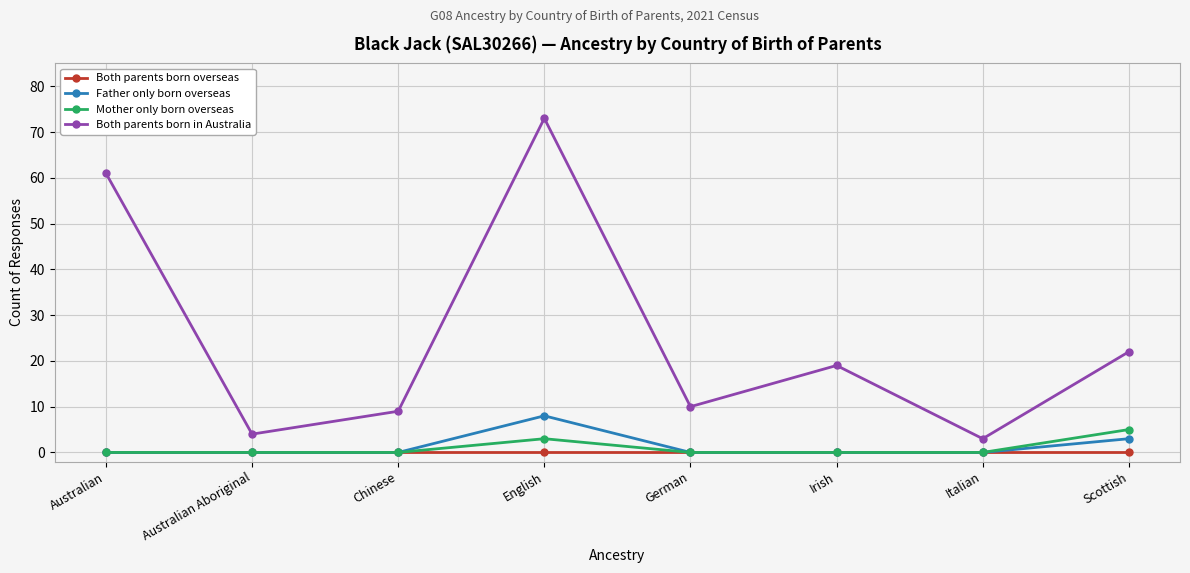

Reading left to right, list all the values displayed in this chart.

Both parents born overseas: Australian=0	Australian Aboriginal=0	Chinese=0	English=0	German=0	Irish=0	Italian=0	Scottish=0
Father only born overseas: Australian=0	Australian Aboriginal=0	Chinese=0	English=8	German=0	Irish=0	Italian=0	Scottish=3
Mother only born overseas: Australian=0	Australian Aboriginal=0	Chinese=0	English=3	German=0	Irish=0	Italian=0	Scottish=5
Both parents born in Australia: Australian=61	Australian Aboriginal=4	Chinese=9	English=73	German=10	Irish=19	Italian=3	Scottish=22